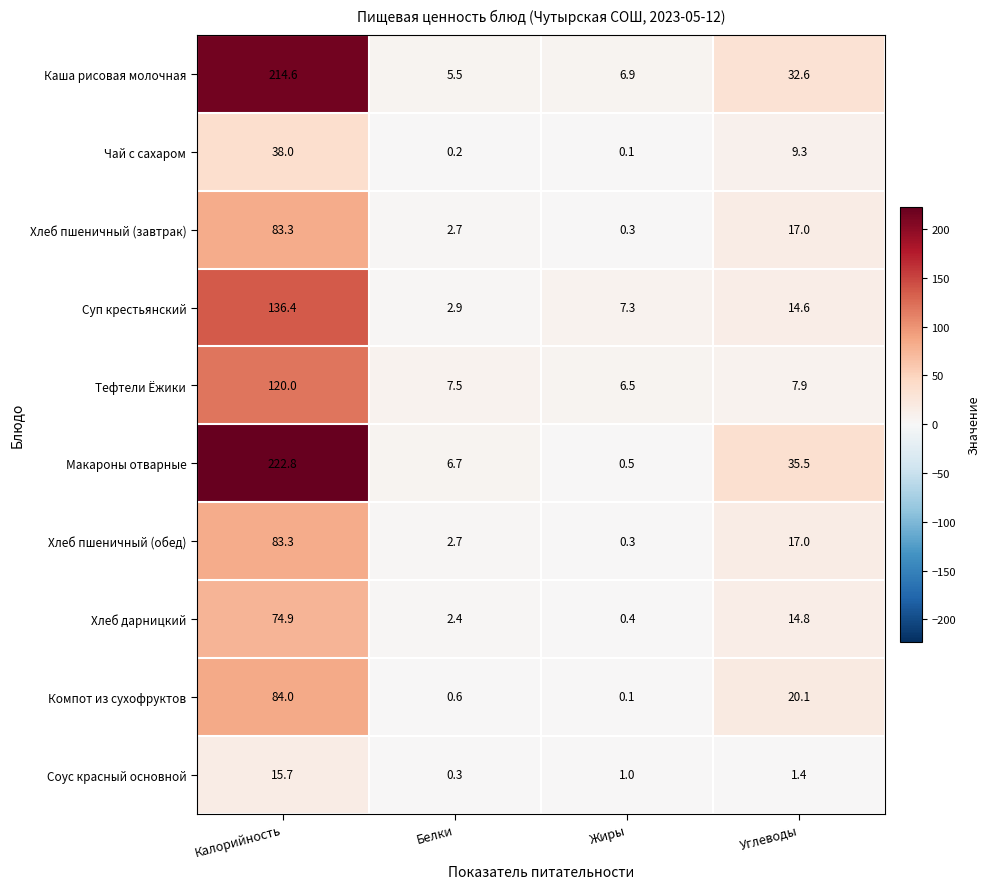

At which category does the chart reach its peak across all series?

Калорийность